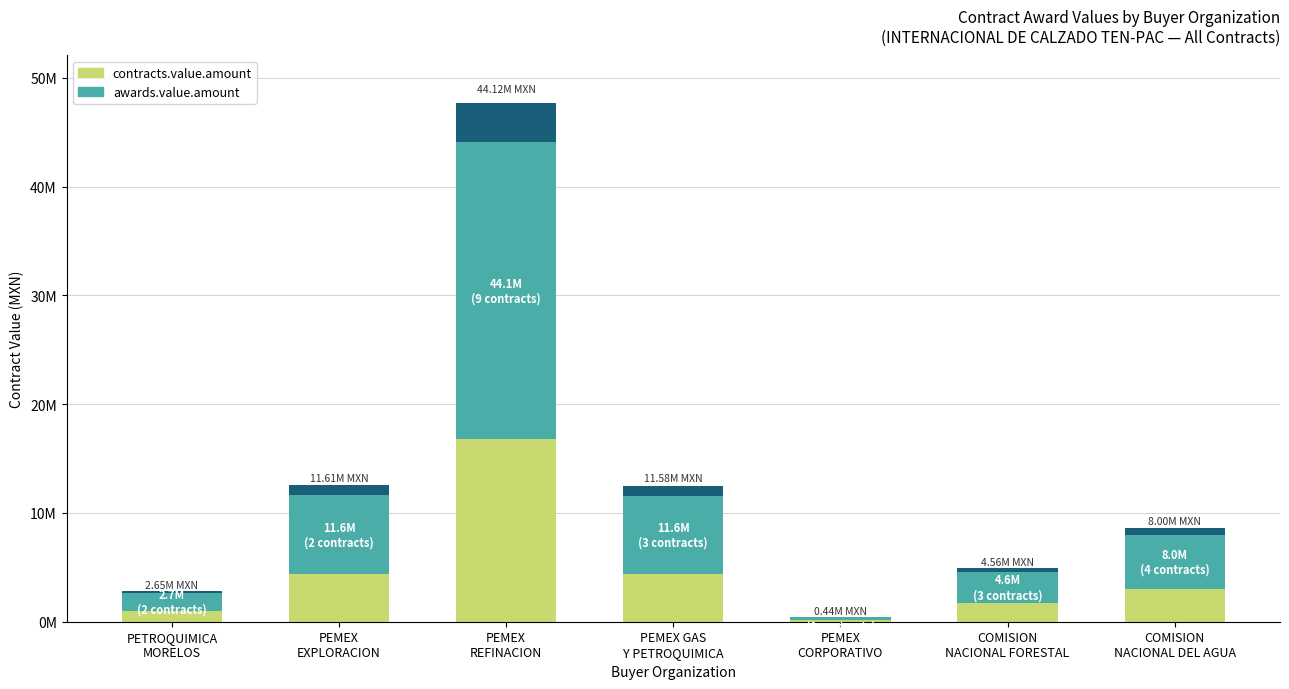

Which series has the largest range (max minus min)?

awards.value.amount